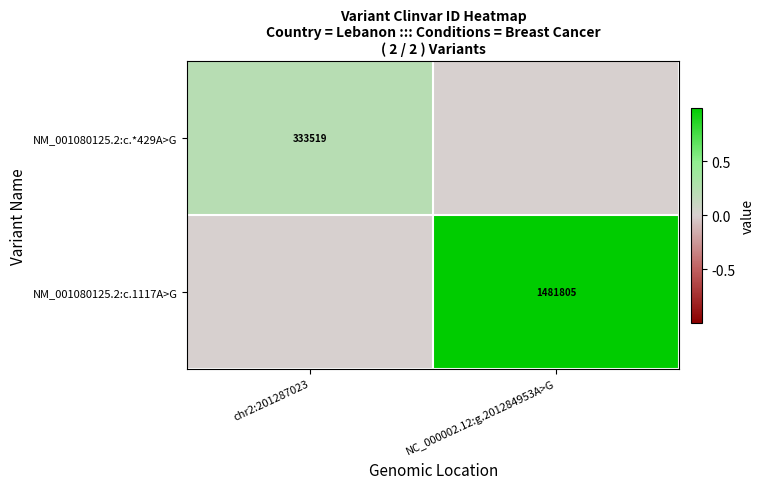

Is it true that NM_001080125.2:c.*429A>G equals 333519 at chr2:201287023?

True